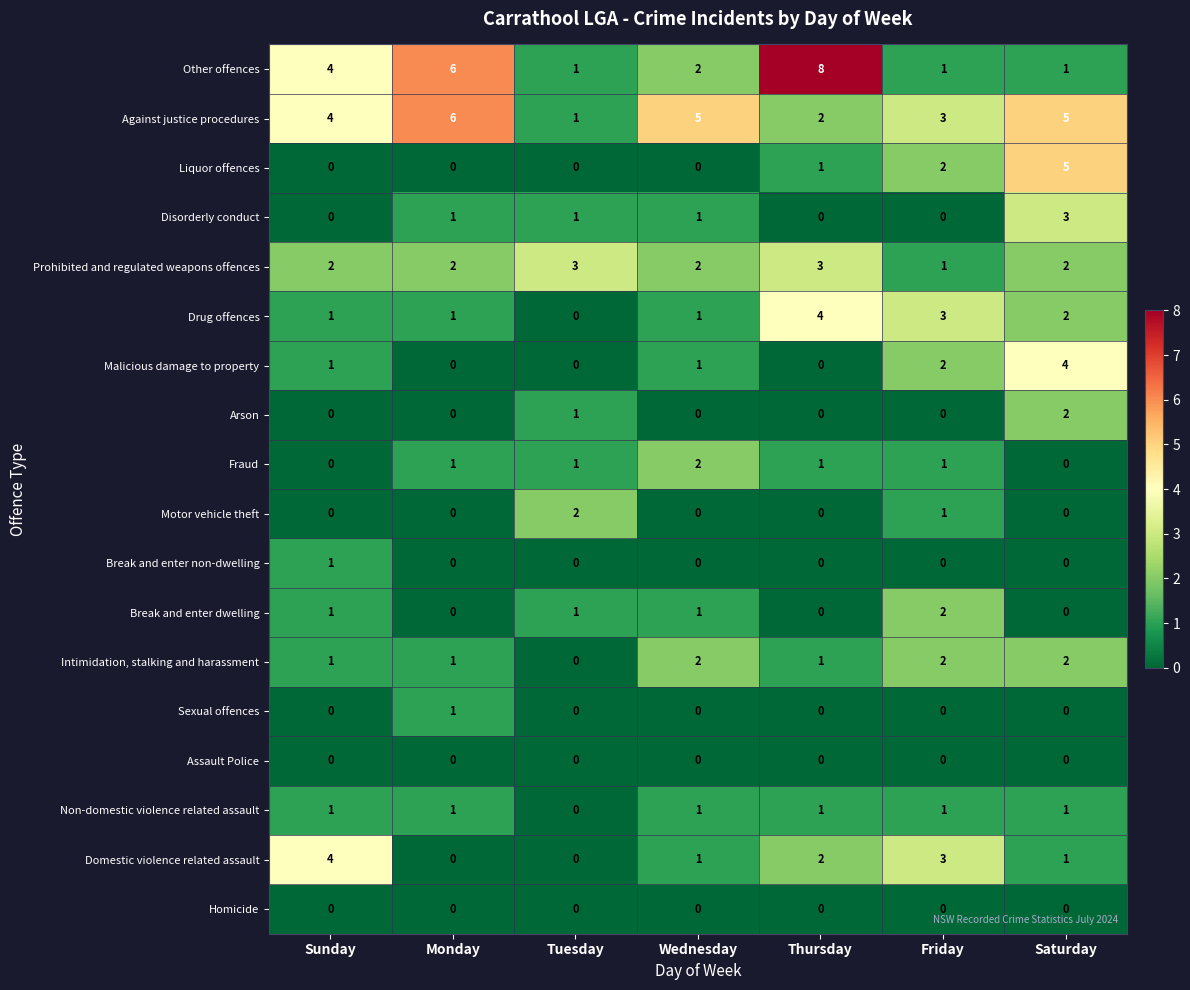

Between Sunday and Wednesday, which series saw the biggest shift?

Domestic violence related assault